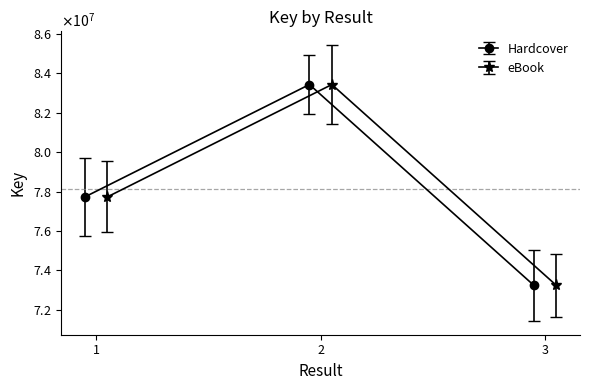

At which label is eBook closest to 78333738?

1